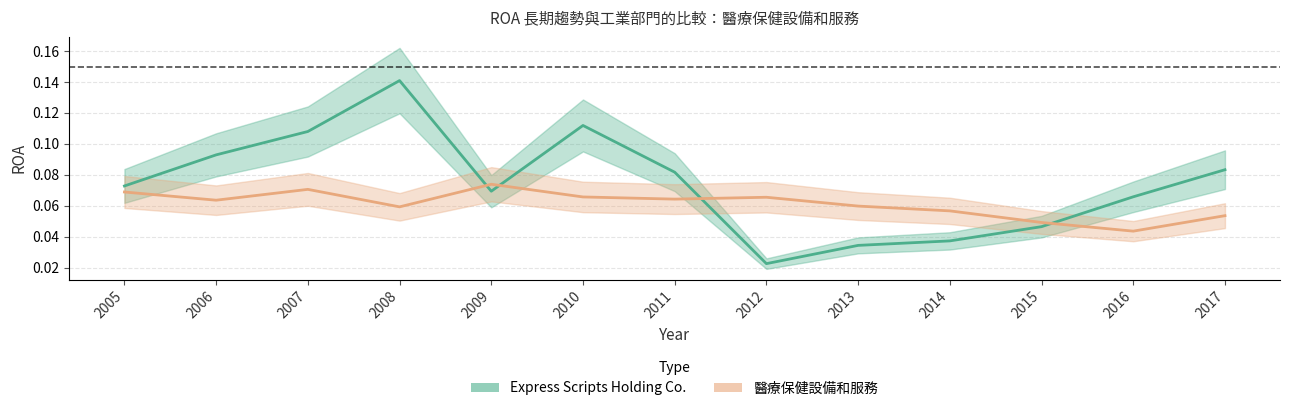

Does the chart have visible grid lines?

Yes